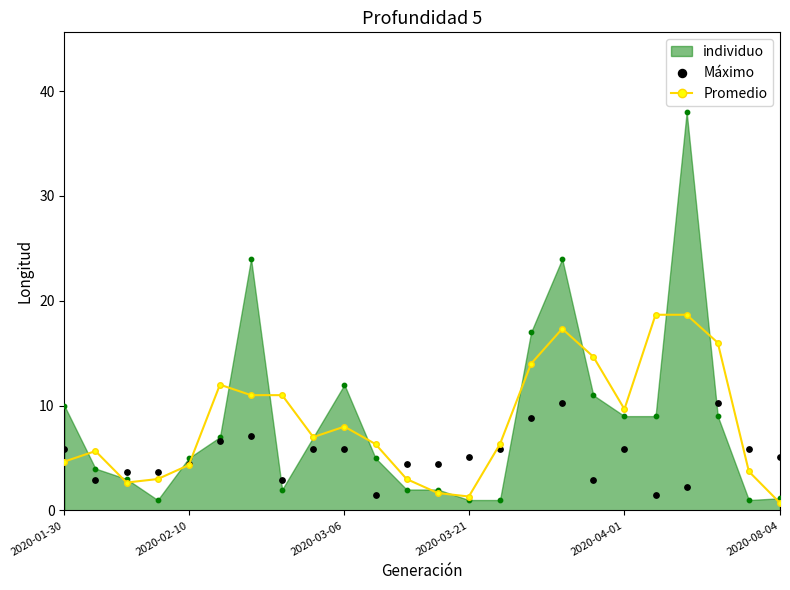

Is it true that Promedio equals 6.4 at 2020-02-10?

False